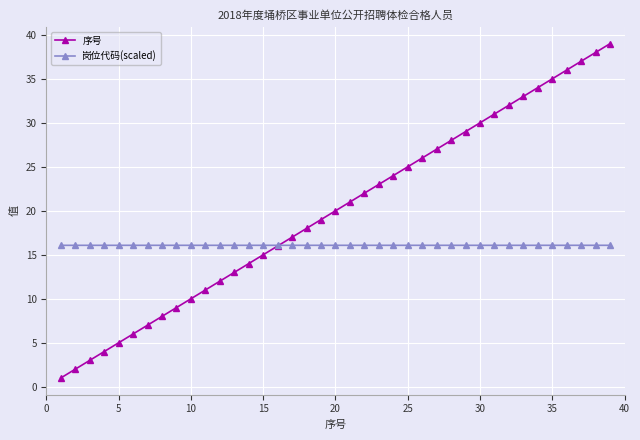

True or false: 岗位代码(scaled) and 序号 intersect in this chart.

True